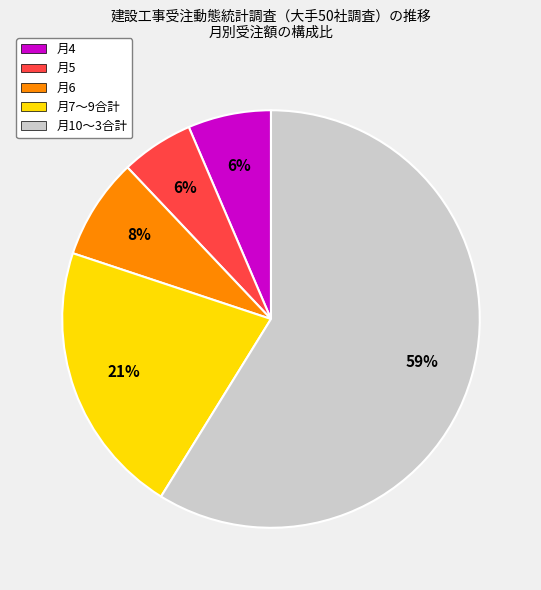

How many segments does this pie chart have?

5